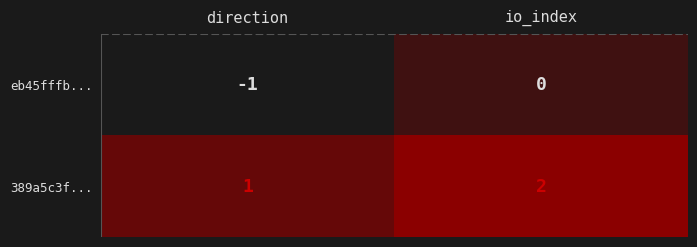

Reading left to right, what are all the values shown in this chart?

eb45fffb...: -1	0
389a5c3f...: 1	2